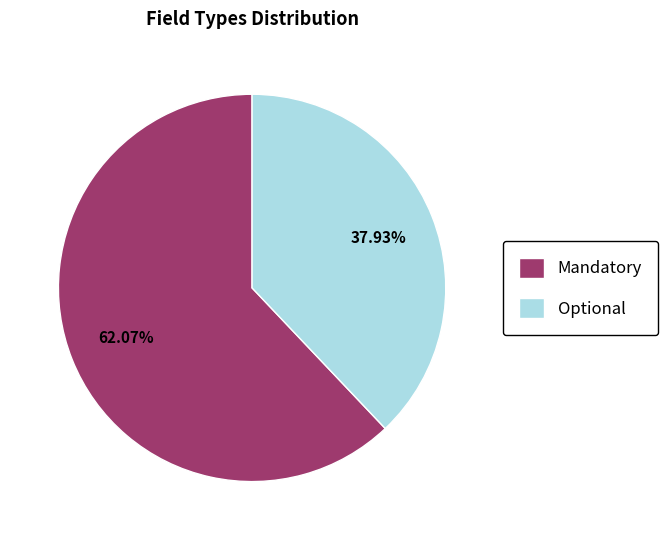

The Optional slice represents 16% of the pie. True or false?

False